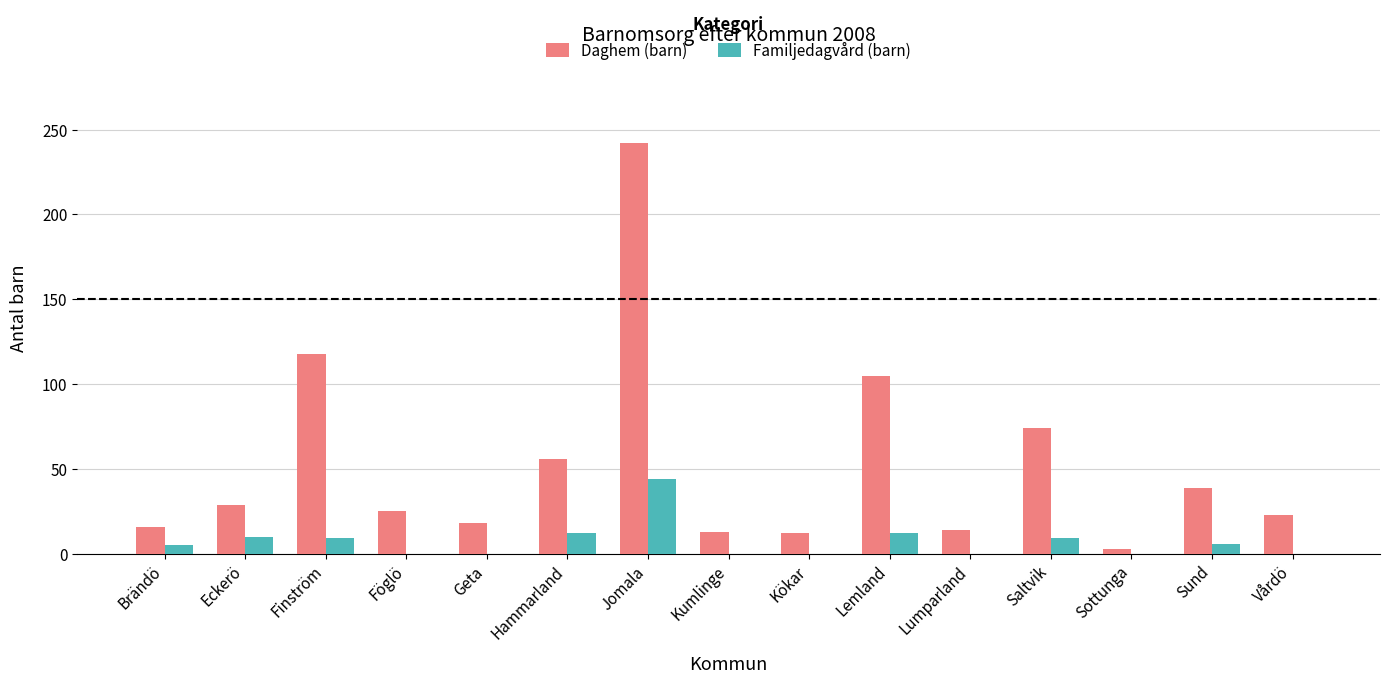

Count the number of categories in the chart.

15